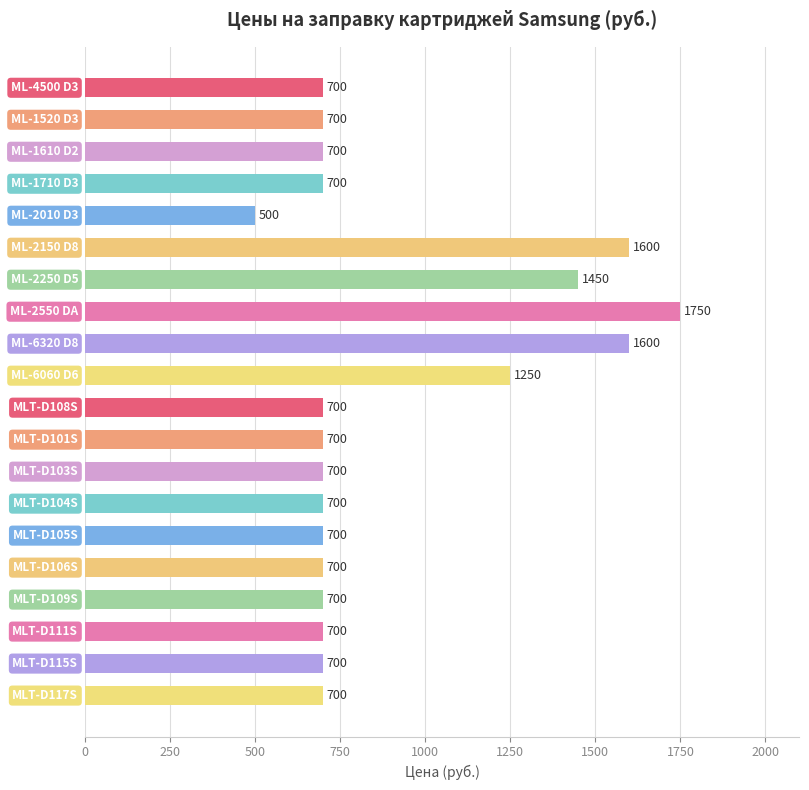

What is the difference between the maximum and second lowest values?

1050